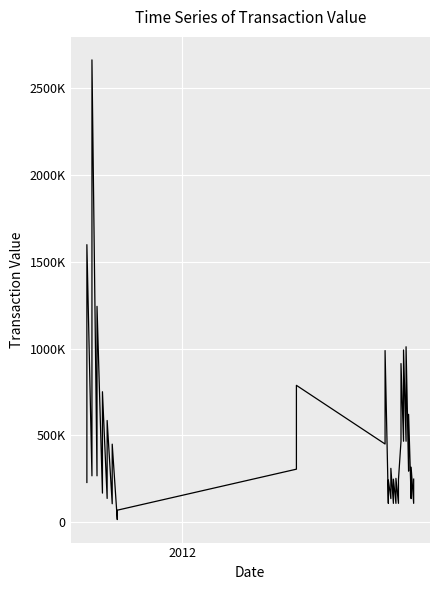

True or false: there are more than 0 points higher than both neighbors.

True